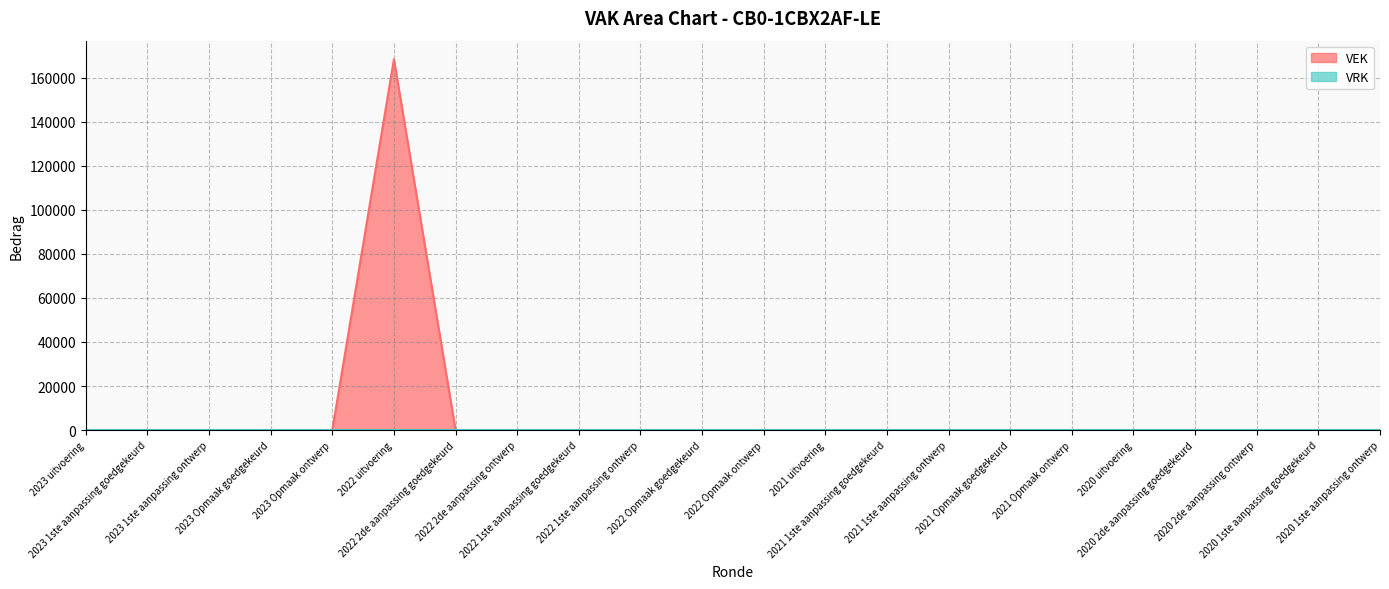

Reading left to right, extract all data points from this chart.

2023 uitvoering=0	2023 1ste aanpassing goedgekeurd=0	2023 1ste aanpassing ontwerp=0	2023 Opmaak goedgekeurd=0	2023 Opmaak ontwerp=0	2022 uitvoering=168403	2022 2de aanpassing goedgekeurd=0	2022 2de aanpassing ontwerp=0	2022 1ste aanpassing goedgekeurd=0	2022 1ste aanpassing ontwerp=0	2022 Opmaak goedgekeurd=0	2022 Opmaak ontwerp=0	2021 uitvoering=0	2021 1ste aanpassing goedgekeurd=0	2021 1ste aanpassing ontwerp=0	2021 Opmaak goedgekeurd=0	2021 Opmaak ontwerp=0	2020 uitvoering=0	2020 2de aanpassing goedgekeurd=0	2020 2de aanpassing ontwerp=0	2020 1ste aanpassing goedgekeurd=0	2020 1ste aanpassing ontwerp=0